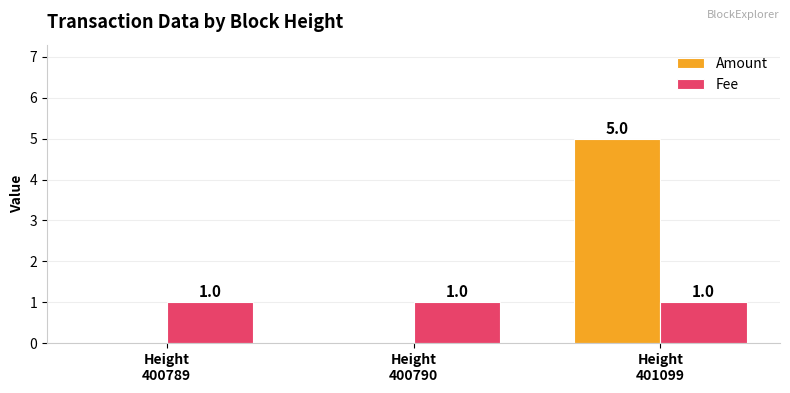

At which category is the sum across all series the highest?

Height
401099